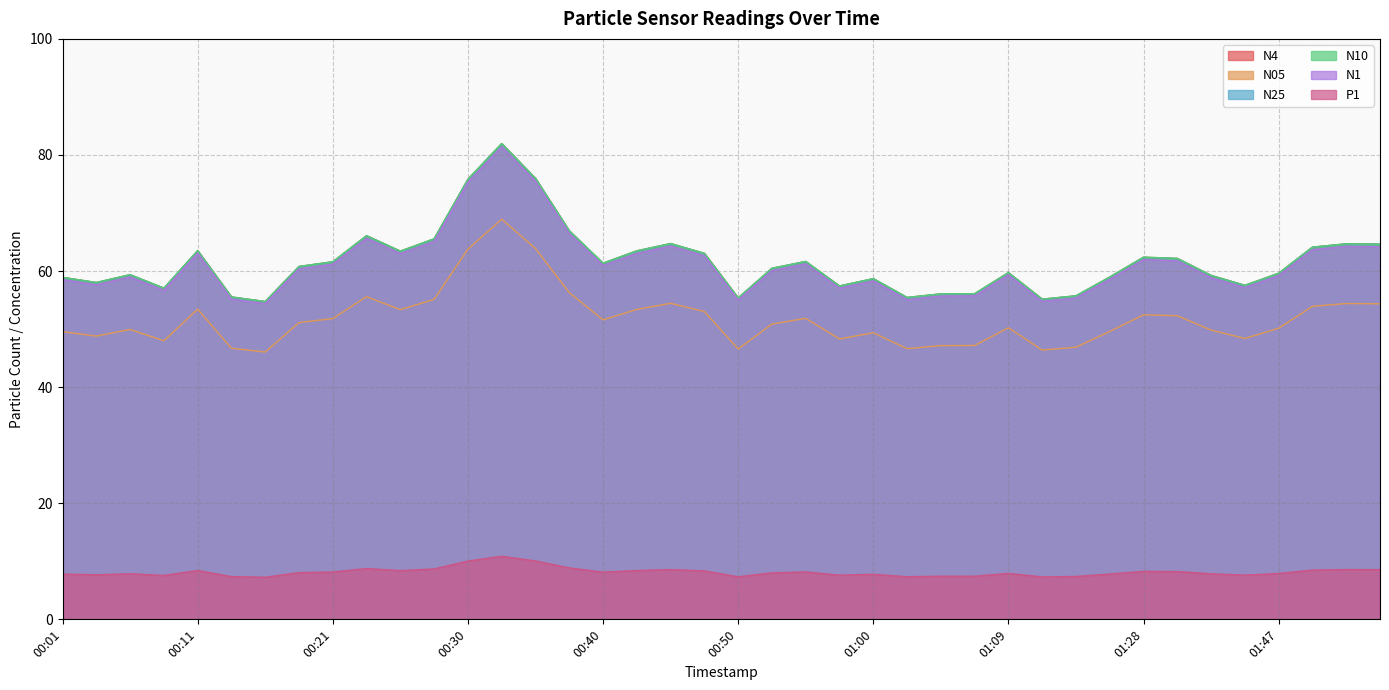

True or false: N10 and N05 cross at least once.

False